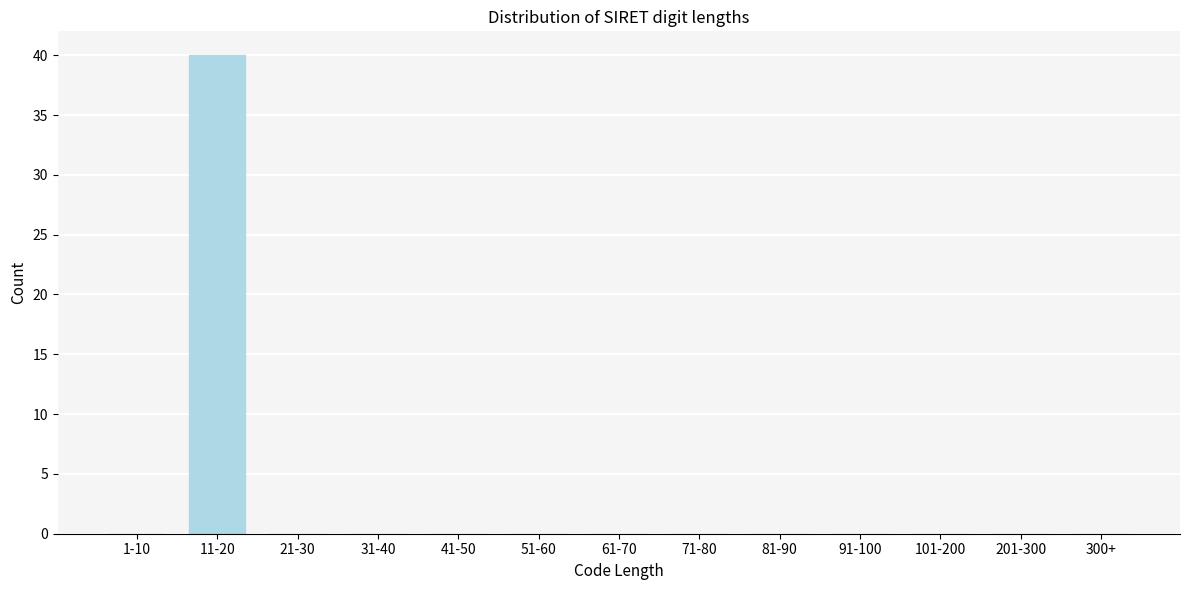

What is the sum of all values?

40